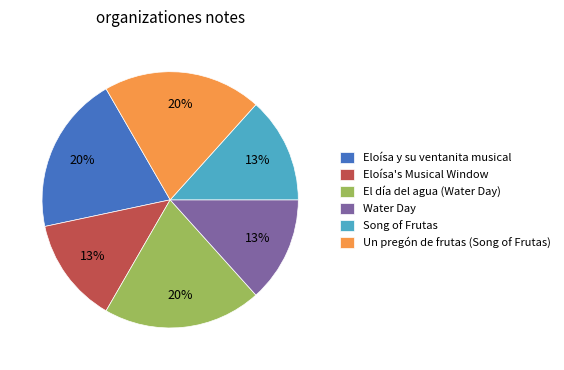

What percentage is the Eloísa's Musical Window slice, to the nearest percent?

13%